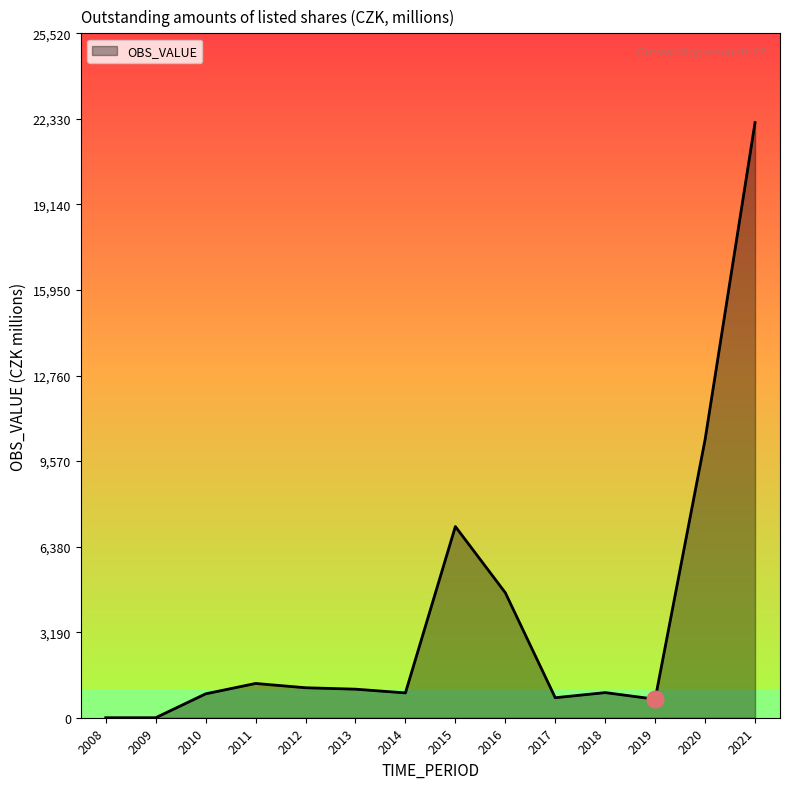

What is the difference between the maximum and minimum values?

22192.0